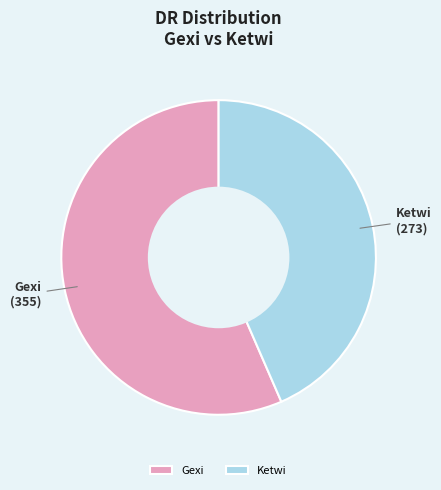

Is Gexi the majority of the pie?

Yes